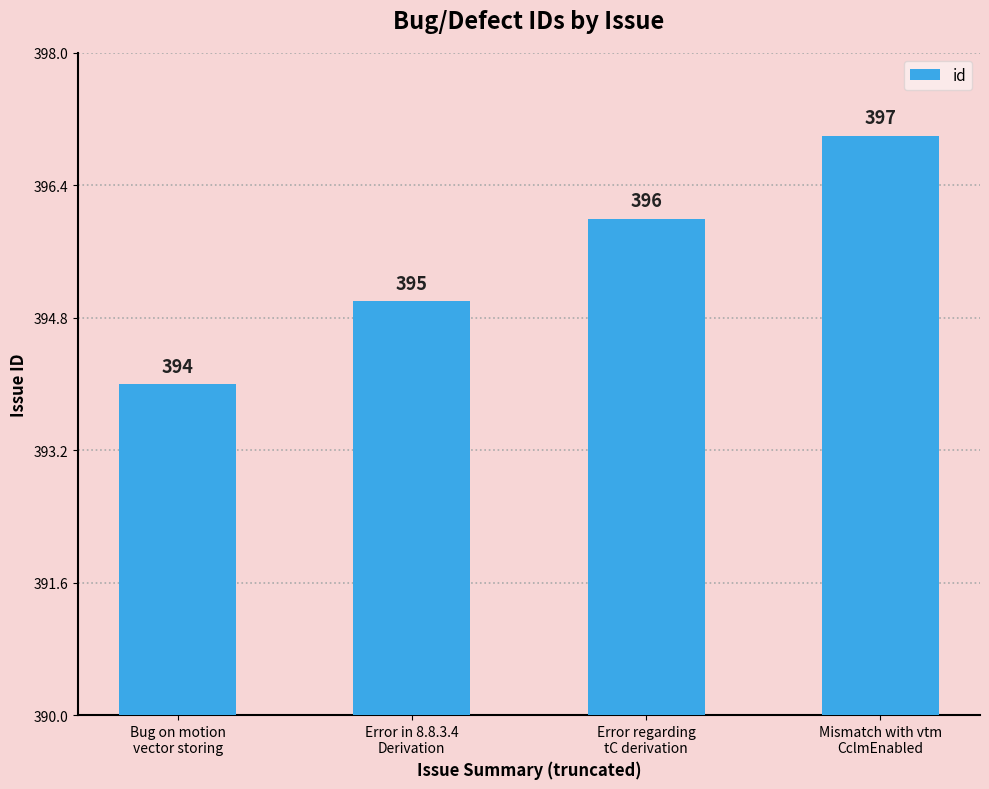

Which has a higher value, Error regarding
tC derivation or Mismatch with vtm
CclmEnabled?

Mismatch with vtm
CclmEnabled